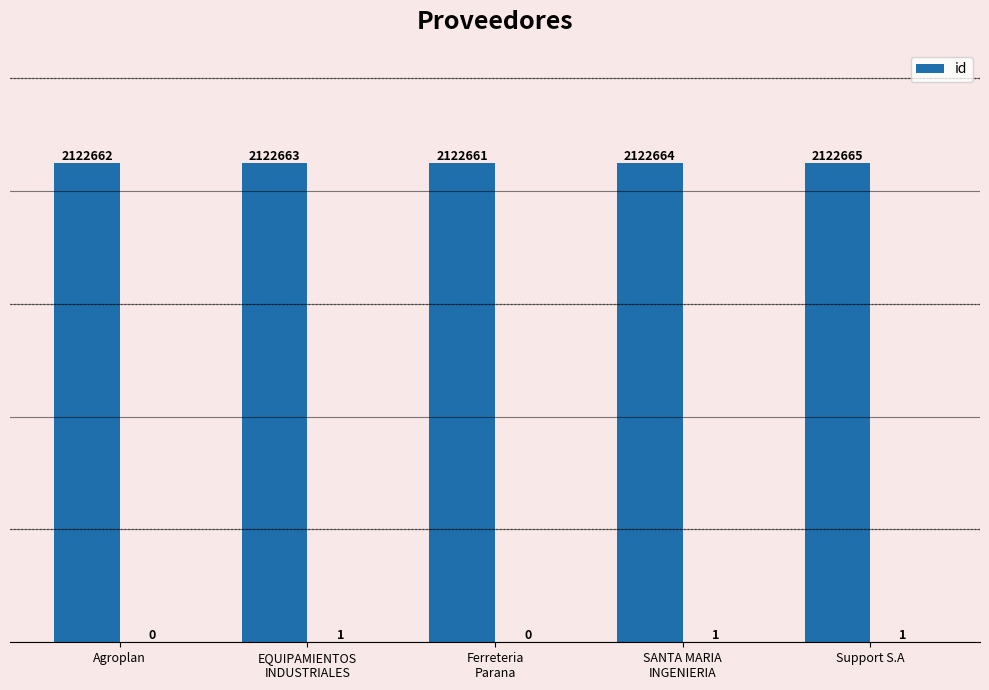

Is it true that the value at Support S.A is 1063311?

False